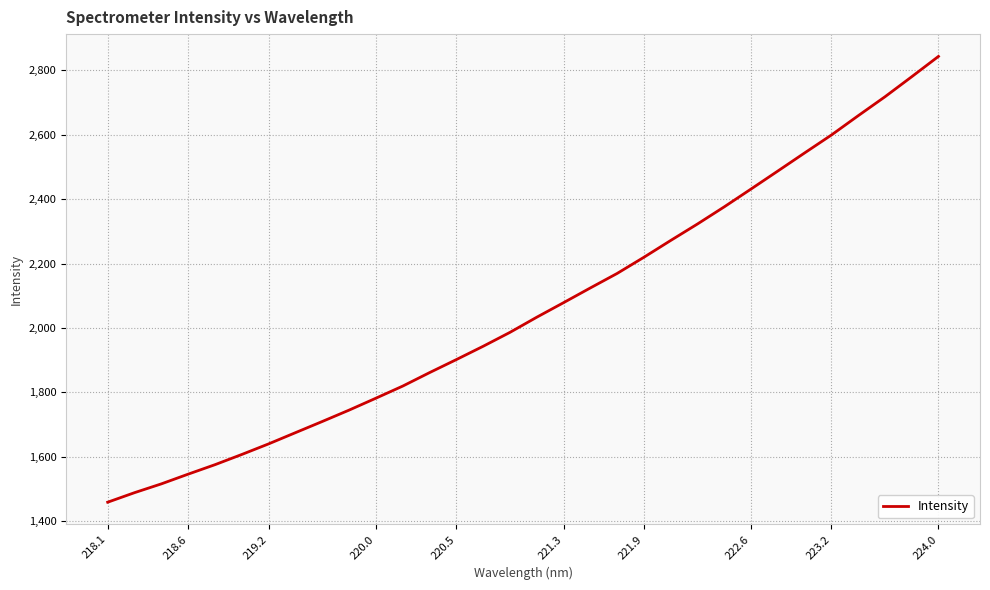

What is the greatest value displayed?

2843.7